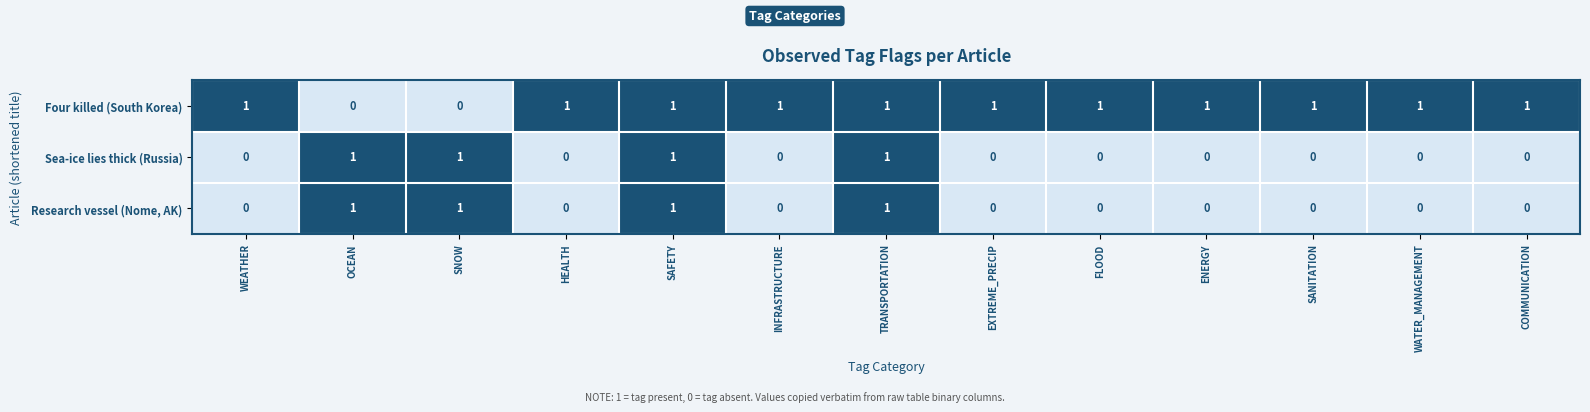

Which series has the largest total across all categories?

Four killed (South Korea)